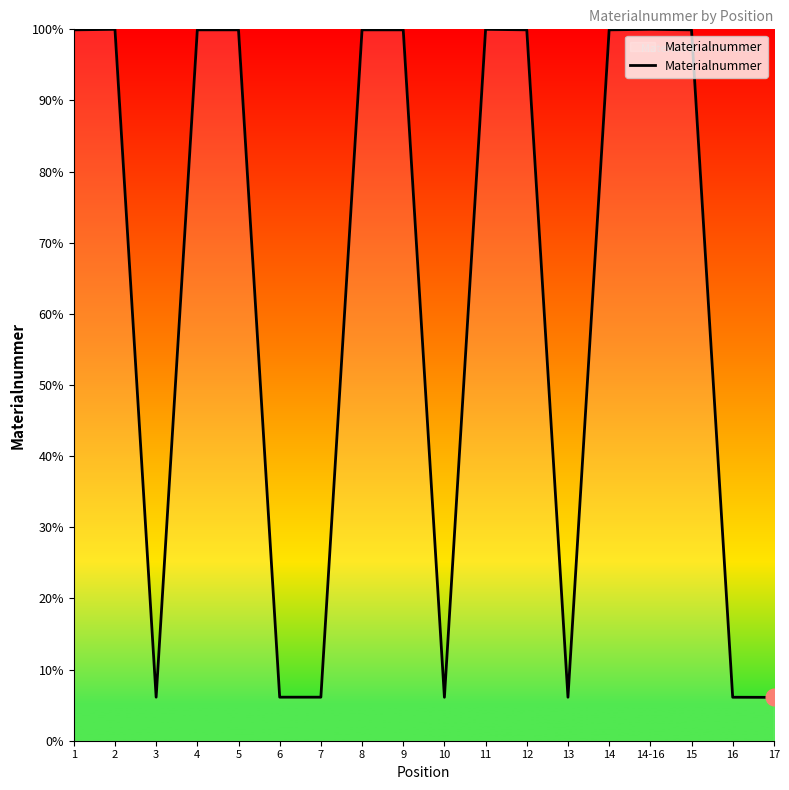

What is the difference between the maximum and minimum values?

93.9